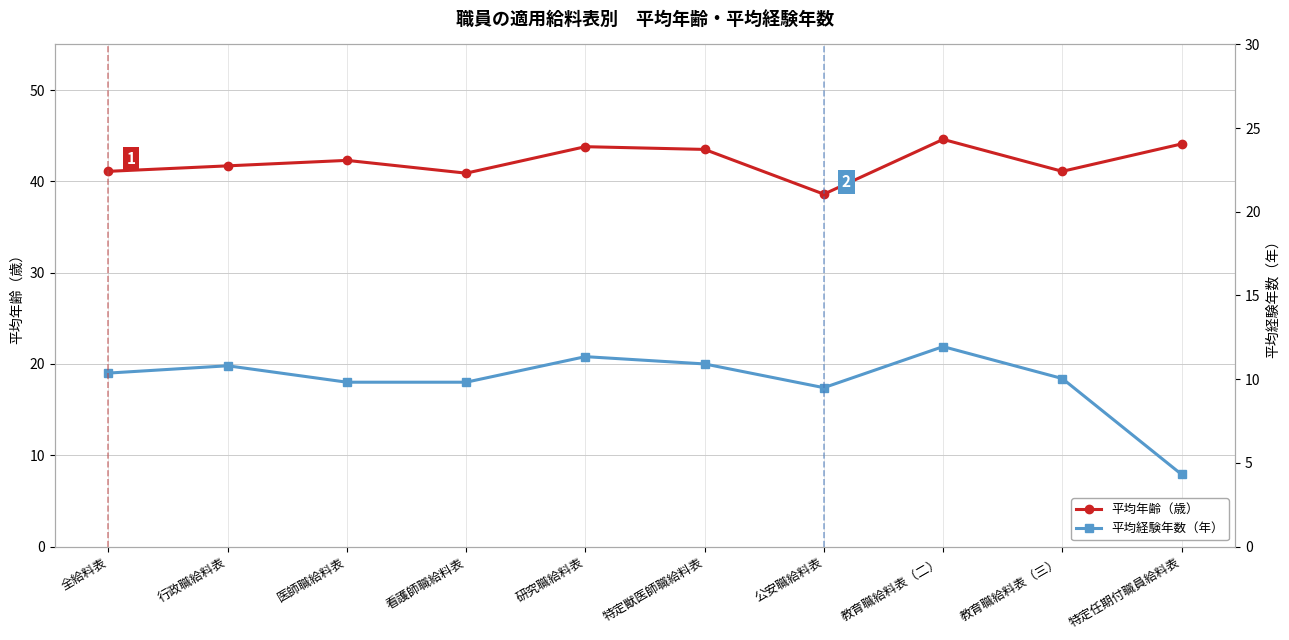

True or false: 平均年齢（歳） has more than 2 points higher than both neighbors.

True